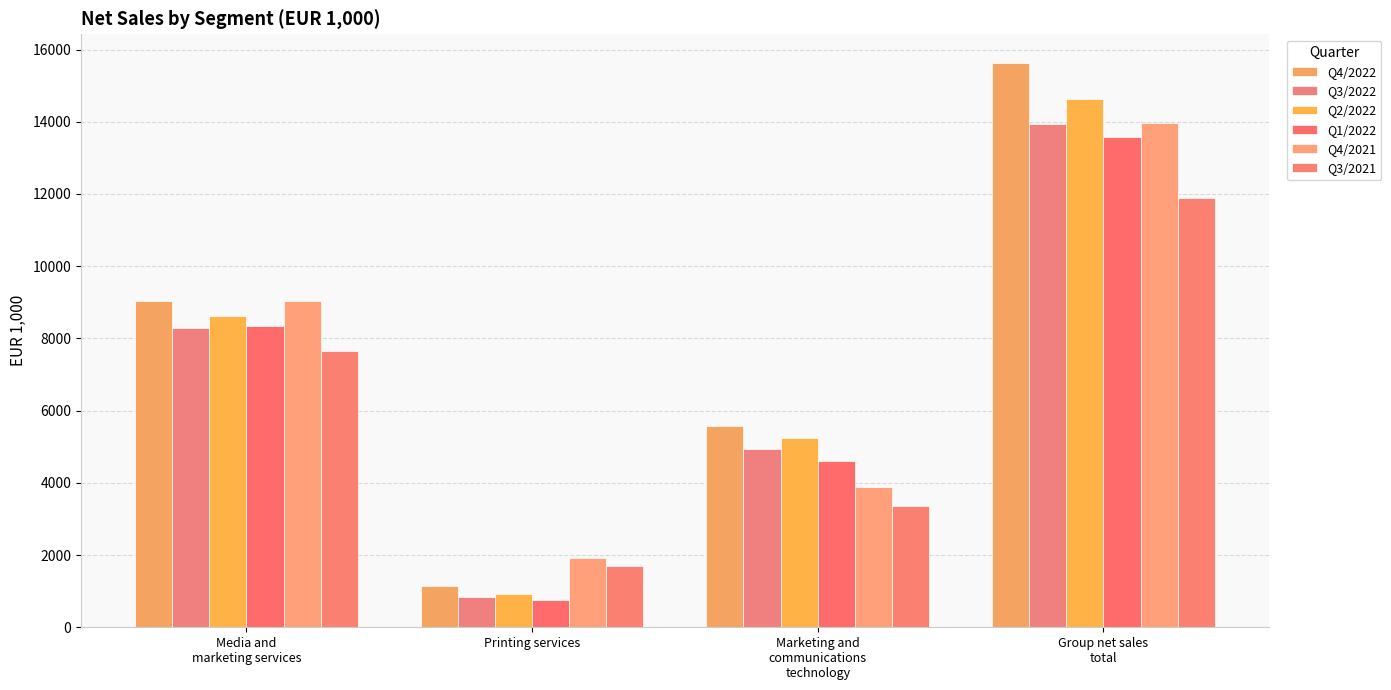

What is the sum of the Q3/2021 values at Media and
marketing services and Printing services?

9340